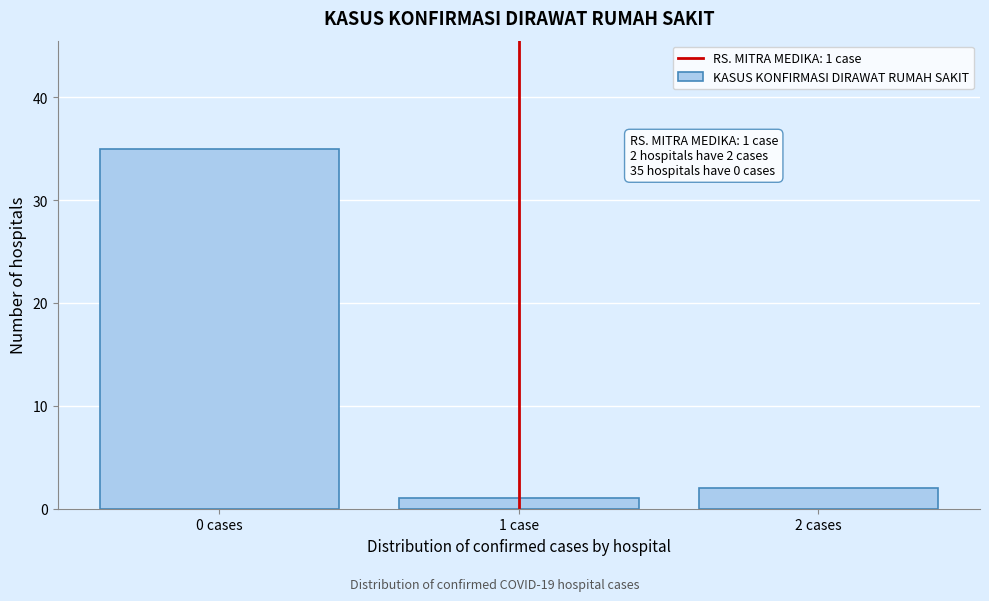

Reading left to right, transcribe all the data shown in this chart.

35	1	2